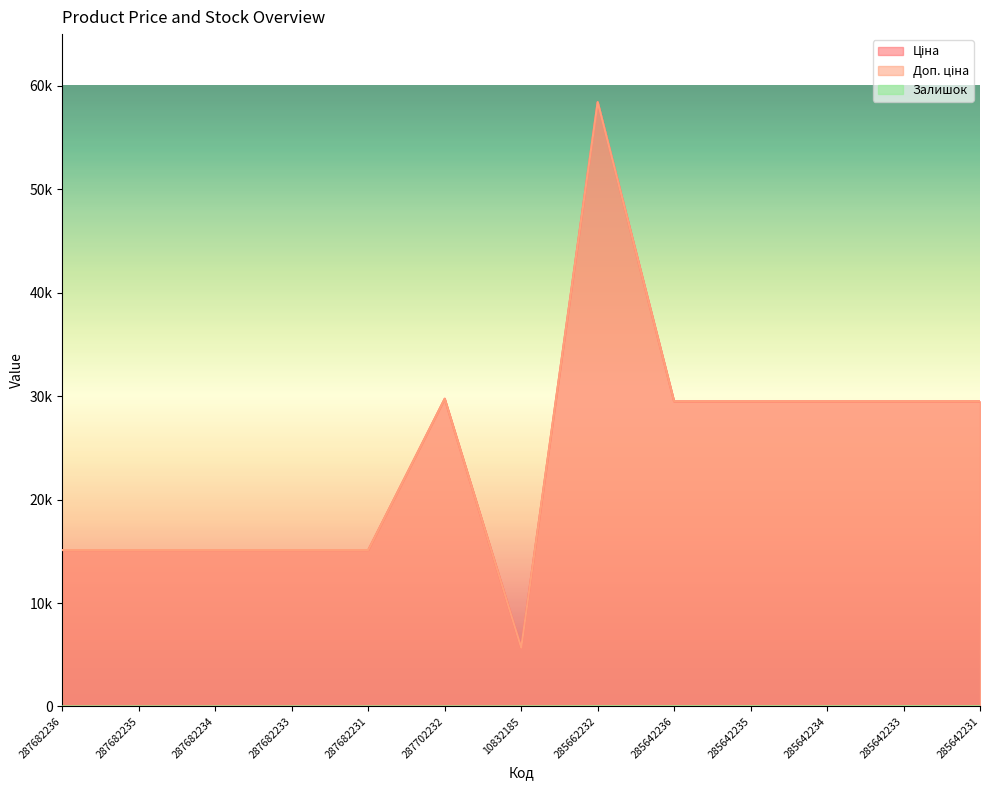

At which label does Ціна first exceed 29491?

287702232